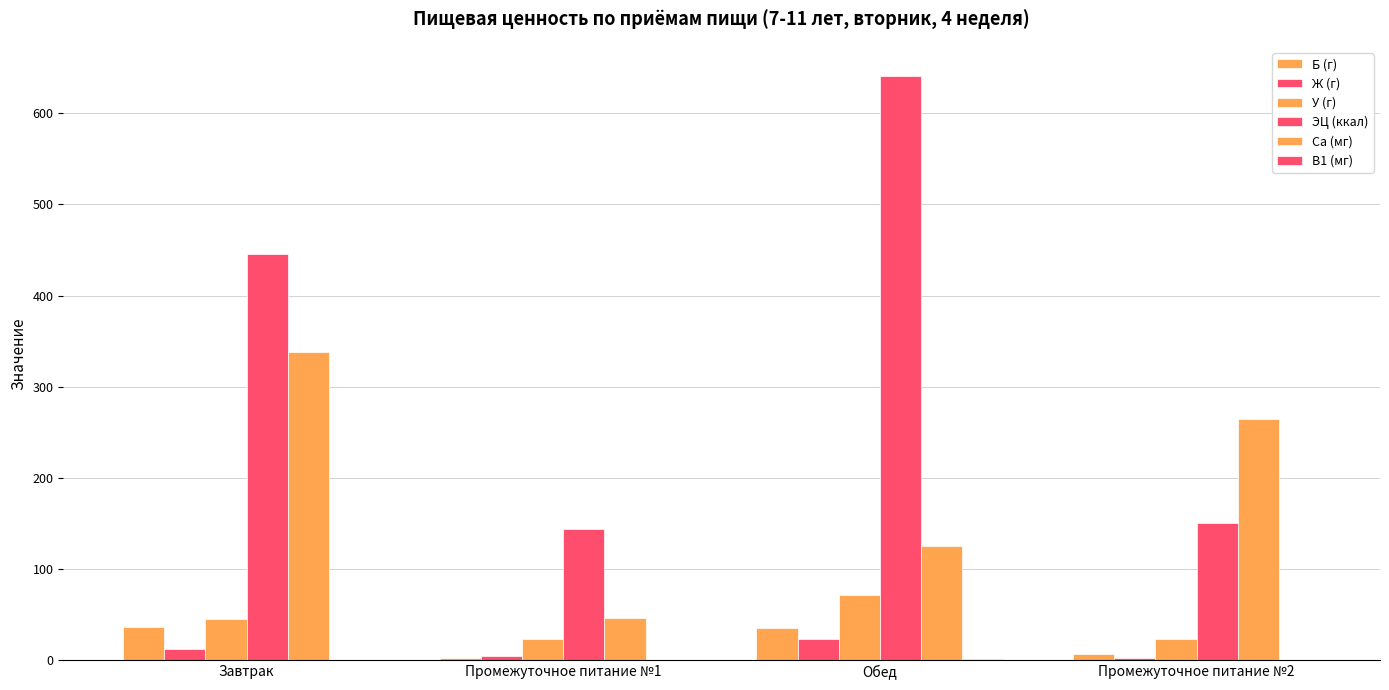

What is the difference between the maximum and minimum values in the Б (г) series?

34.1